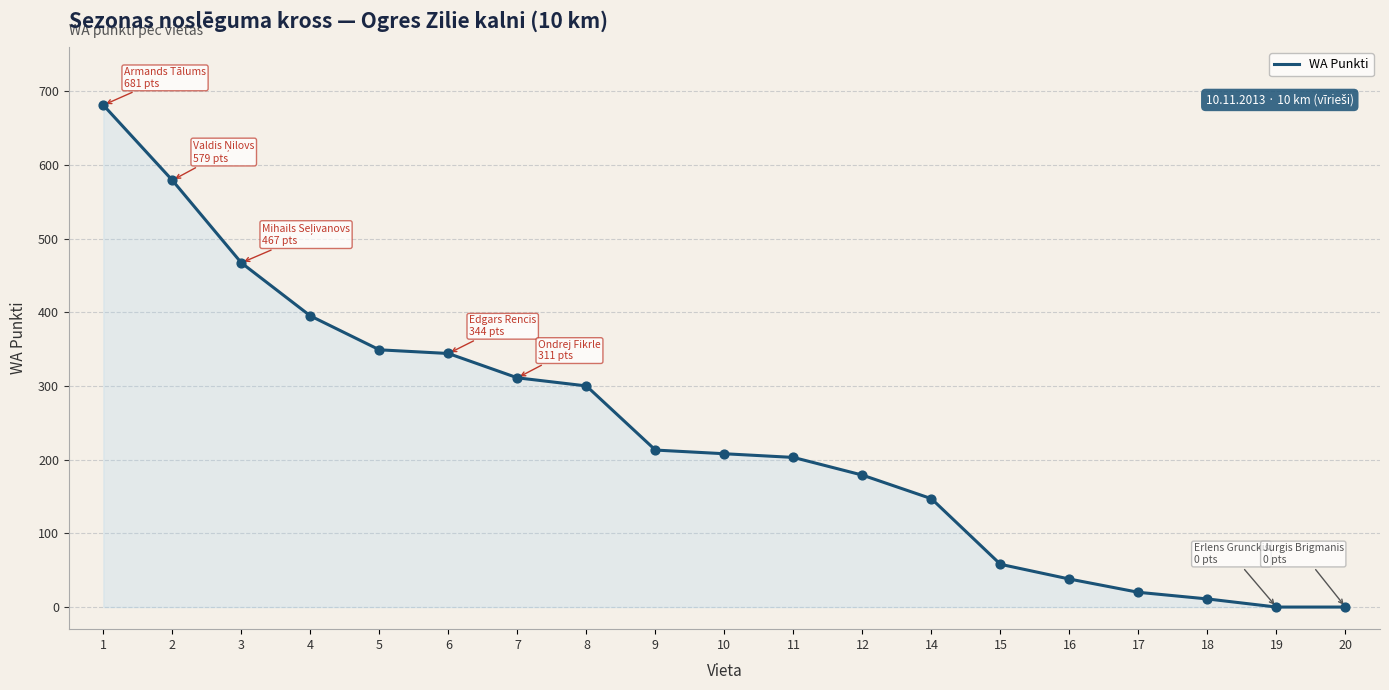

What is the change in value from 8 to 18?

-289